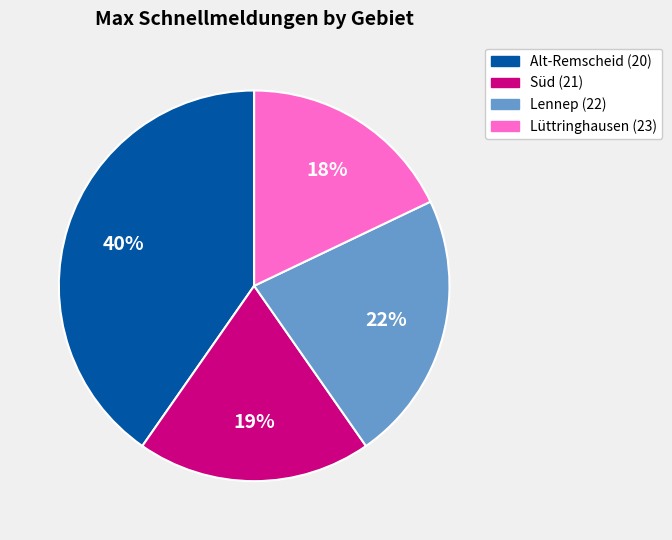

Does Süd (21) account for over 50% of the chart?

No